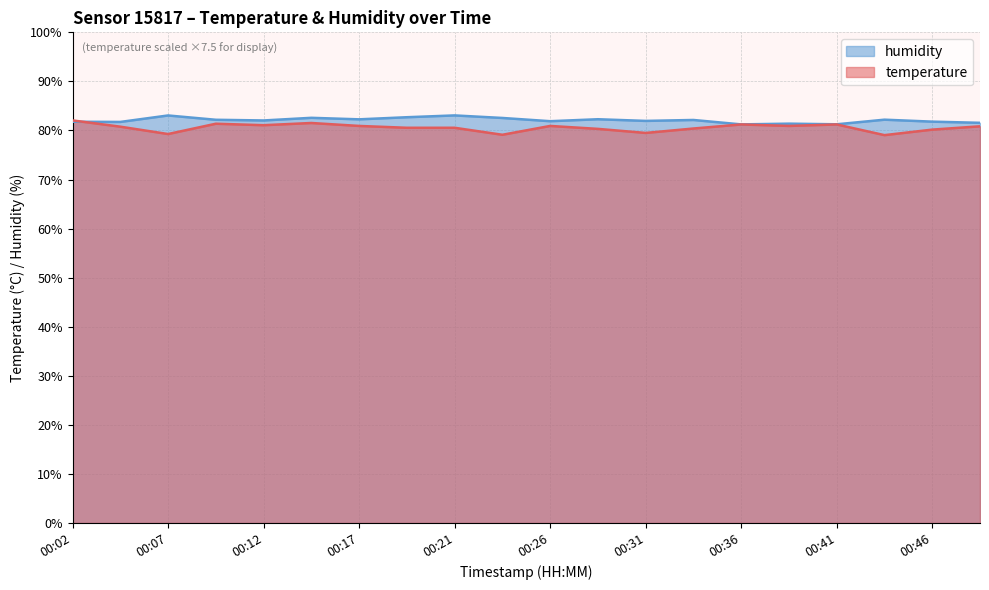

What is the average value of the humidity series?

82.1